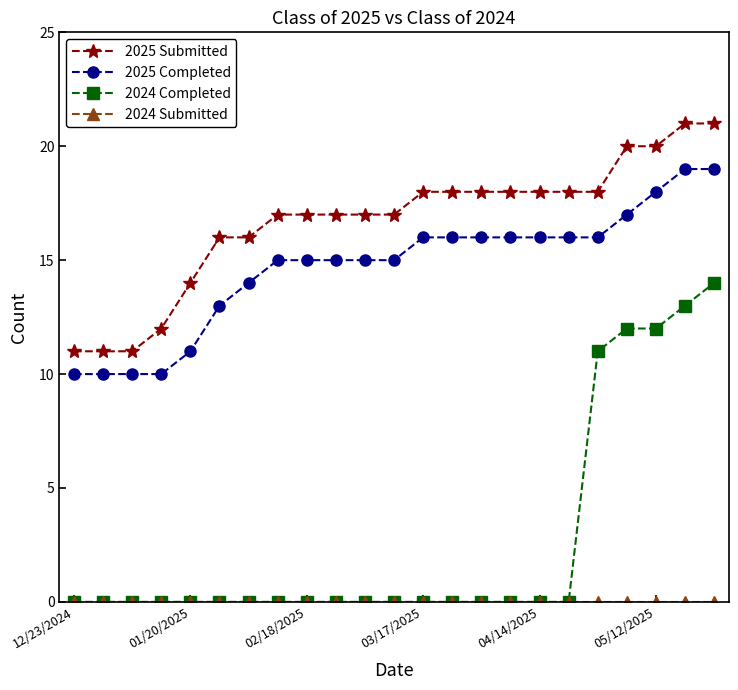

True or false: 2025 Submitted and 2025 Completed cross at least once.

False